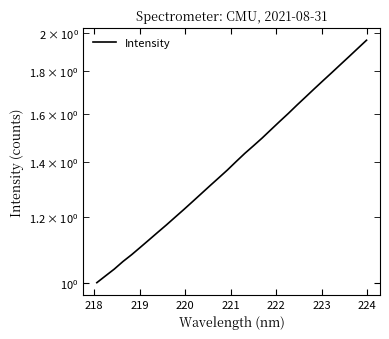

How many data points are above 1?

31